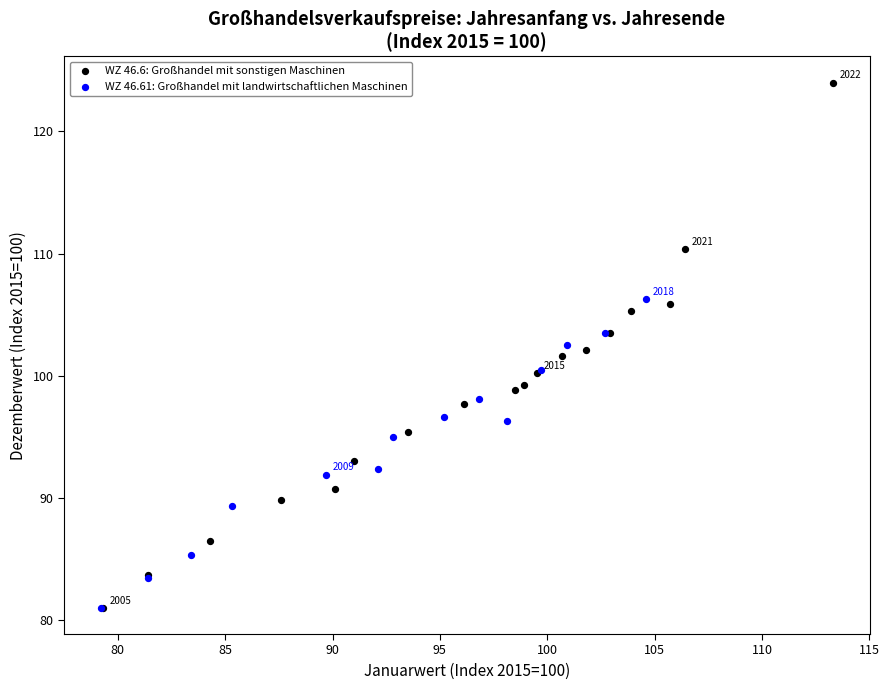

Which series has the widest spread of Y values?

WZ 46.6: Großhandel mit sonstigen Maschinen